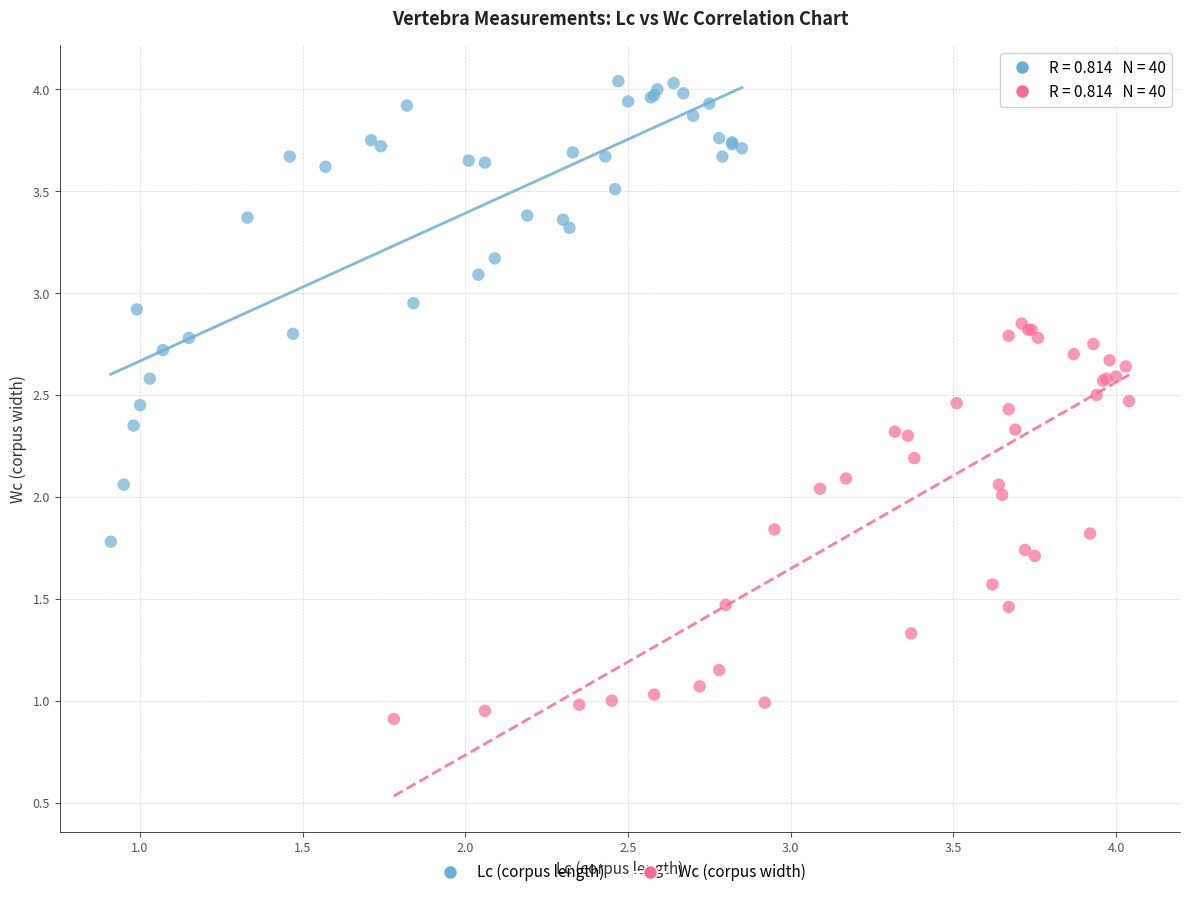

What are all the series names shown in the legend?

Lc (corpus length), Wc (corpus width)